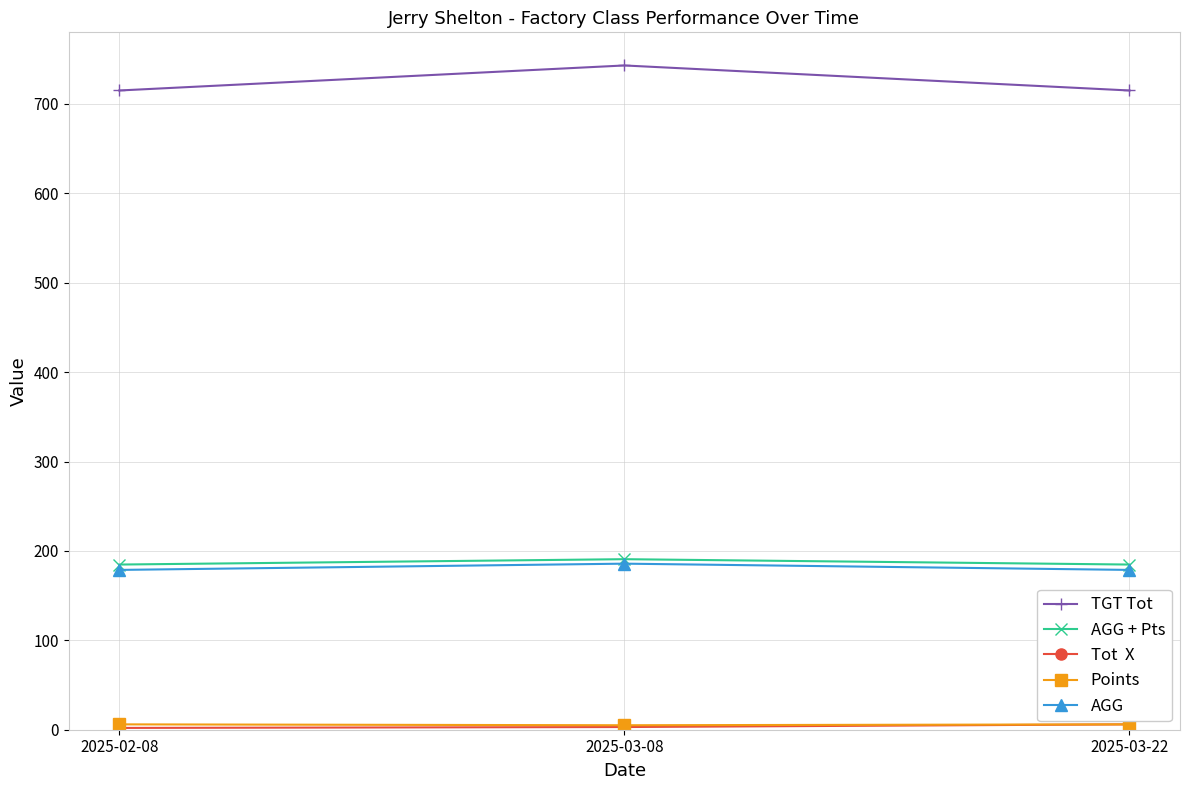

What is the greatest value displayed?

743.0